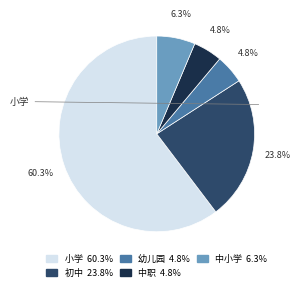

To the nearest percent, what portion does 中职 represent?

5%